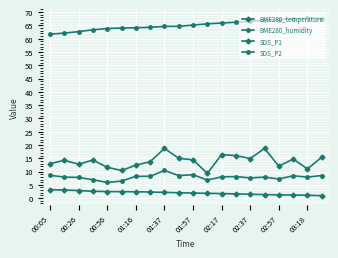

How many interior local valleys does the SDS_P1 series have?

6